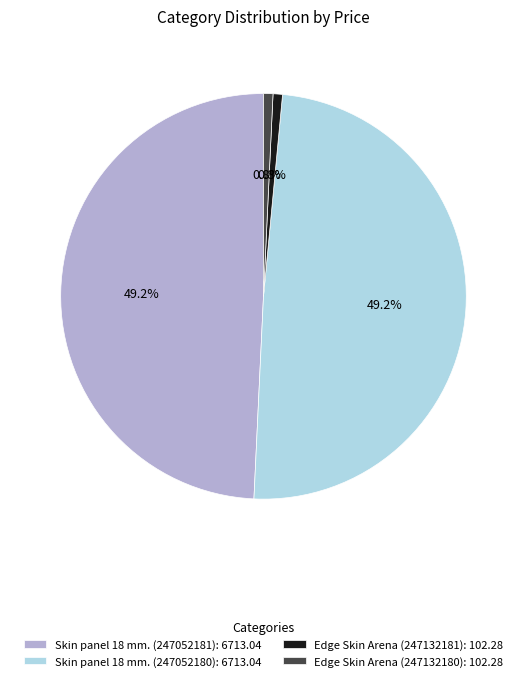

To the nearest percent, what percentage of the pie is Edge Skin Arena (247132180)?

1%